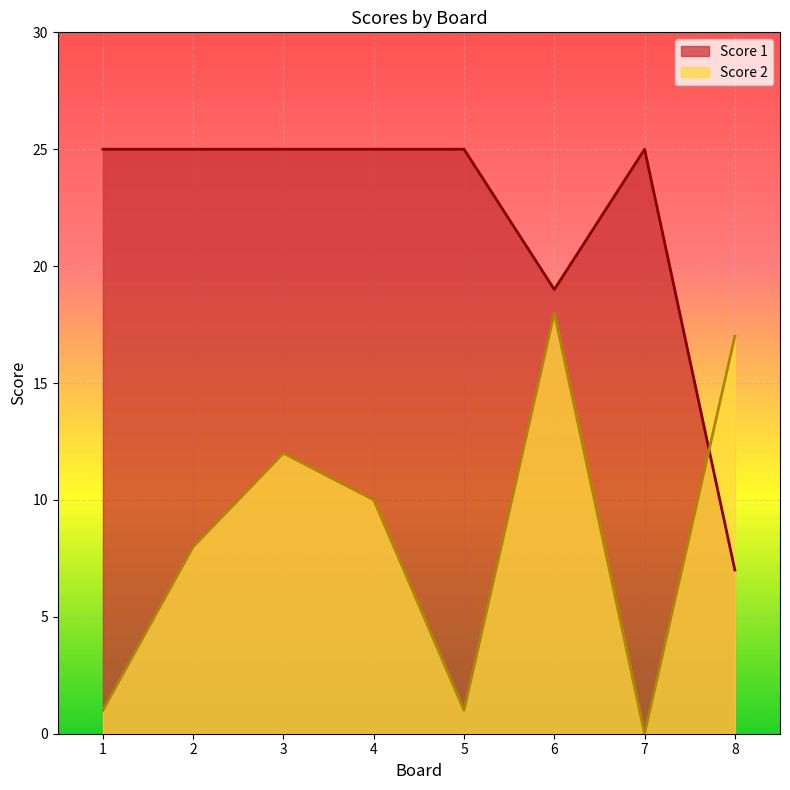

At 7, list the series in order from smallest to largest.

Score 2, Score 1